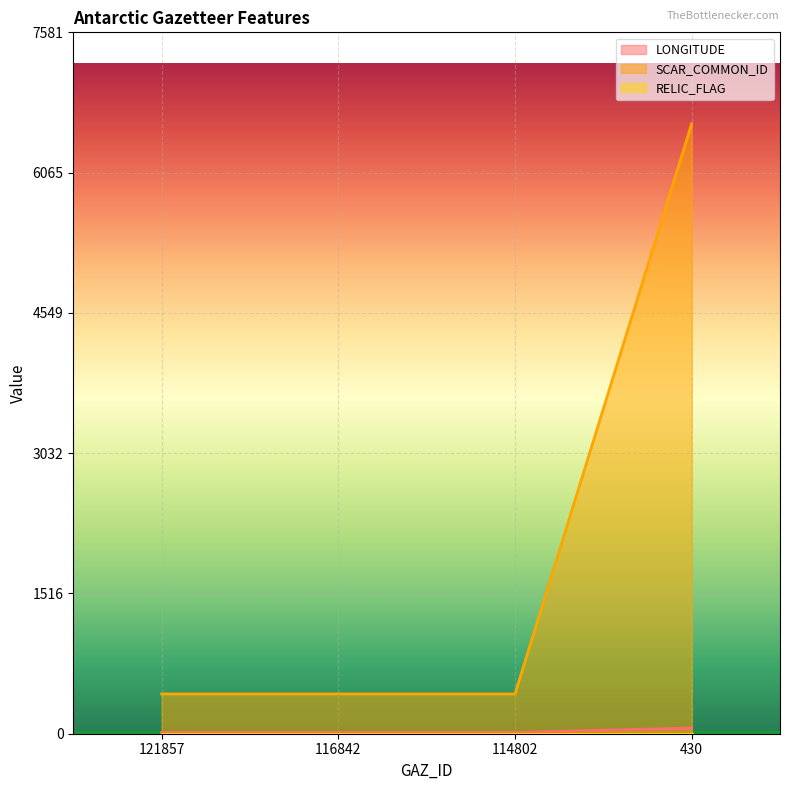

Reading left to right, list all the values displayed in this chart.

LONGITUDE: 13.5	13.5	13.5	62.5
SCAR_COMMON_ID: 430.0	430.0	430.0	6593.0